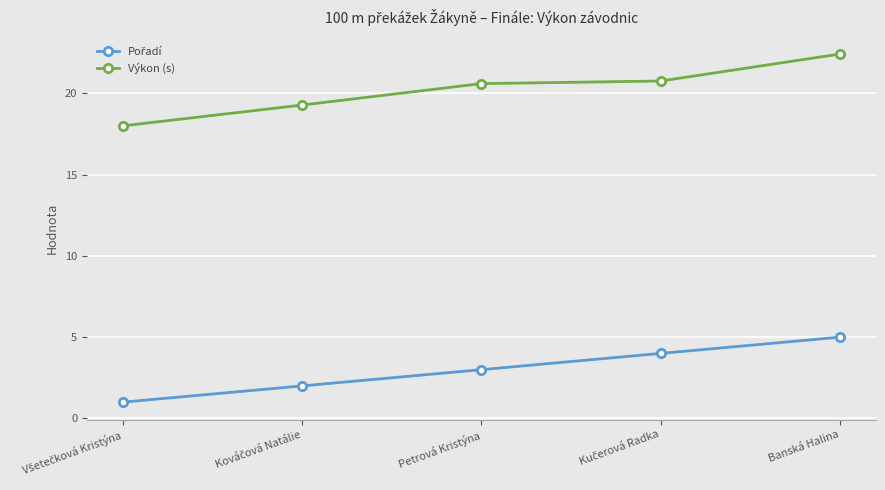

The value of Výkon (s) at Banská Halina is 22.4. True or false?

True